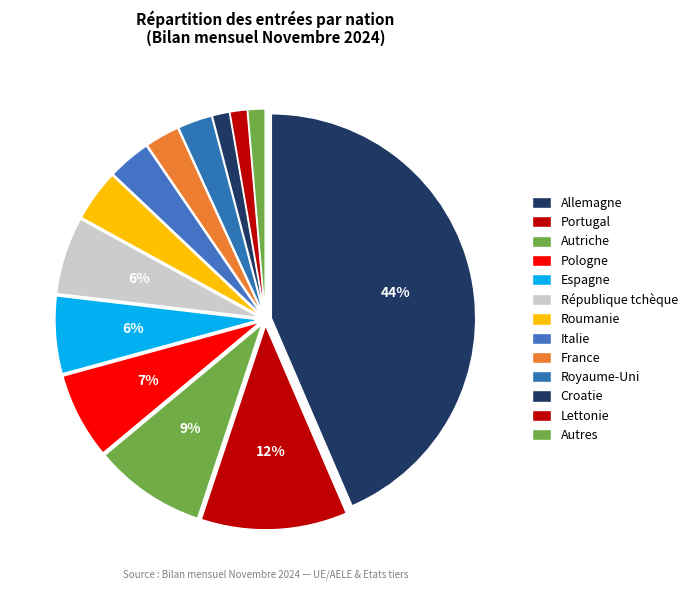

How many slices are in this pie chart?

13